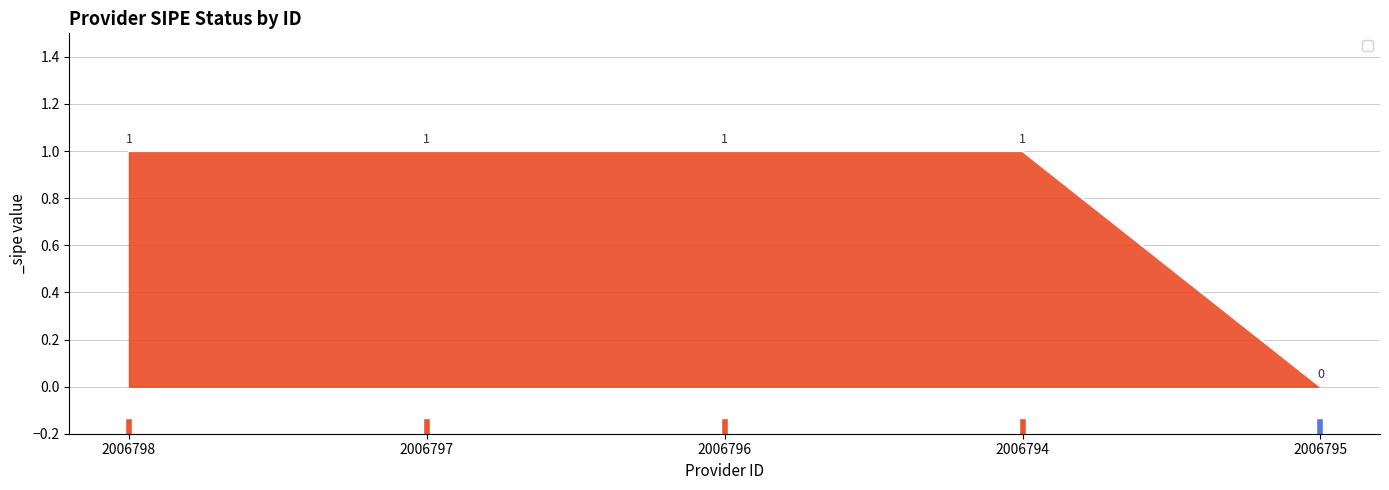

True or false: there are more than 1 points higher than both neighbors.

False